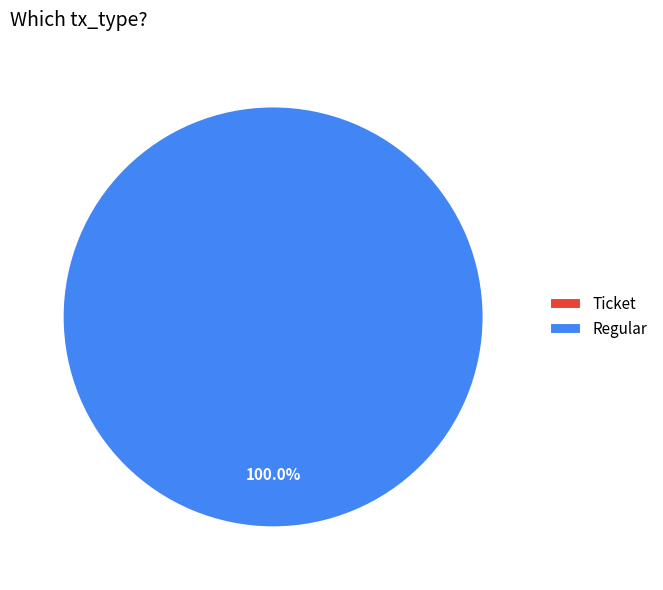

Does Ticket account for over 50% of the chart?

No